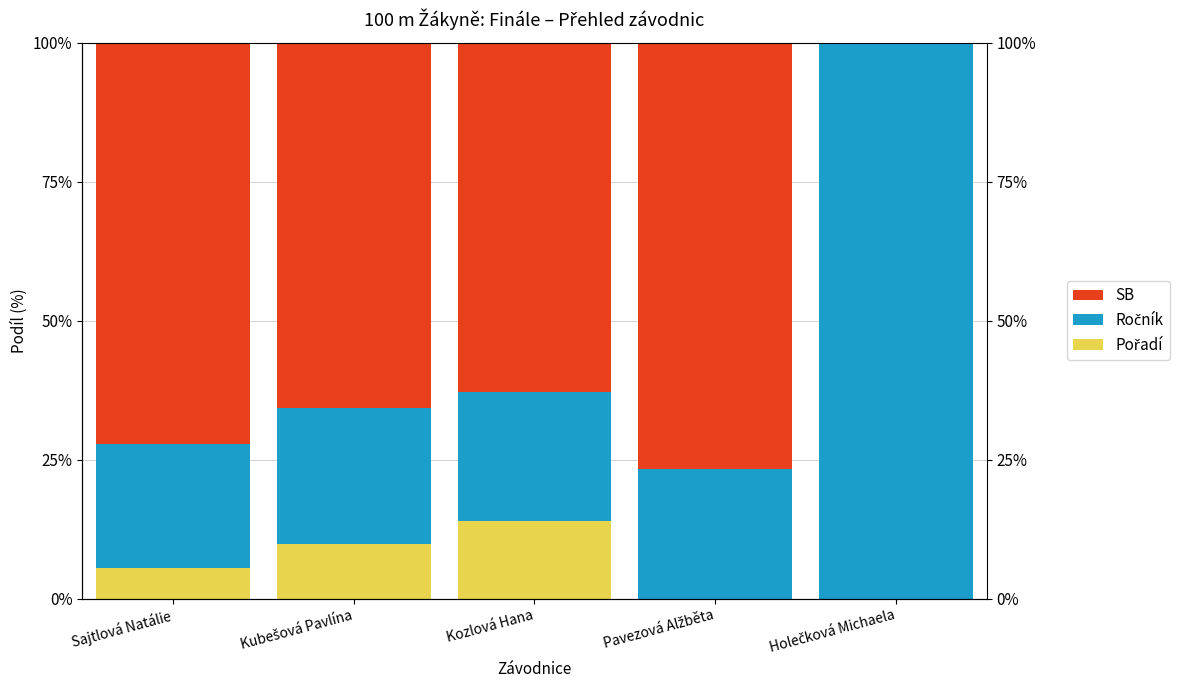

Which series has the largest range (max minus min)?

Ročník